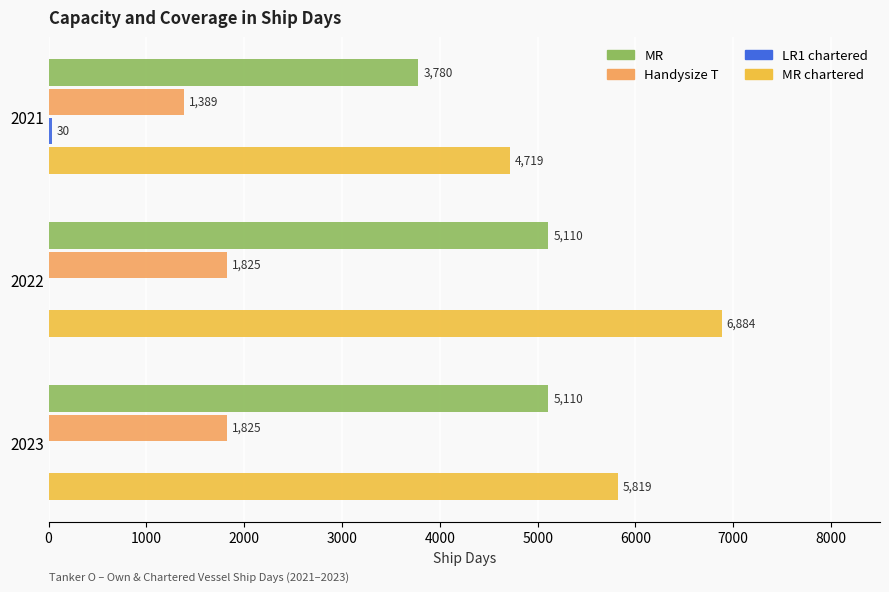

What is the sum of the MR chartered values at 2023 and 2021?

10538